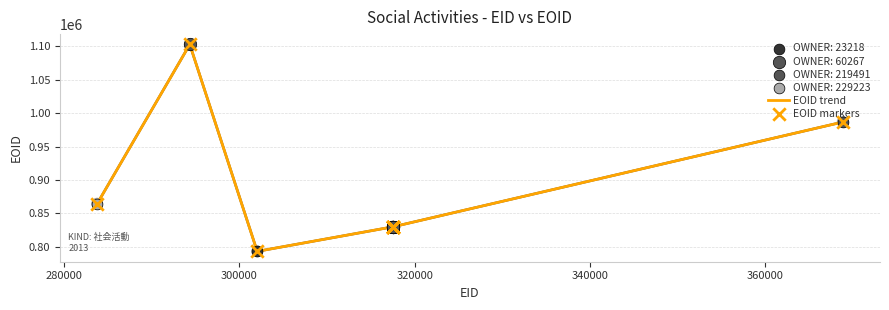

What is the maximum value shown in the chart?

1102770